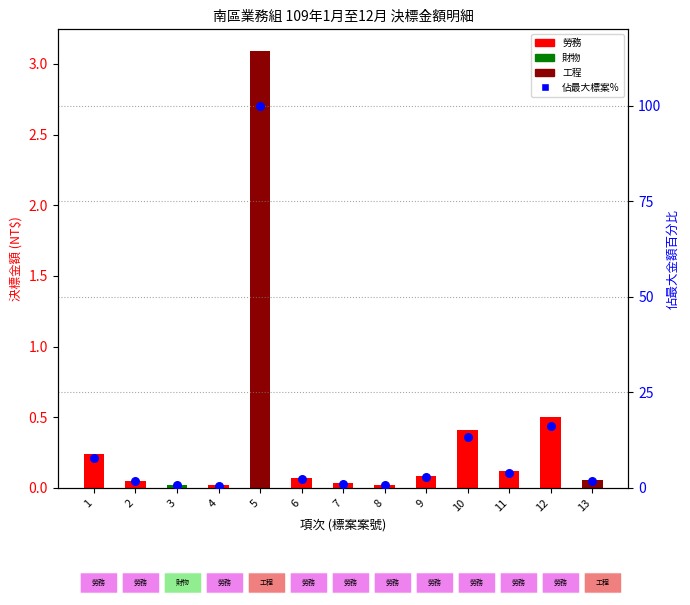

At how many categories does at least one series exceed 24?

1